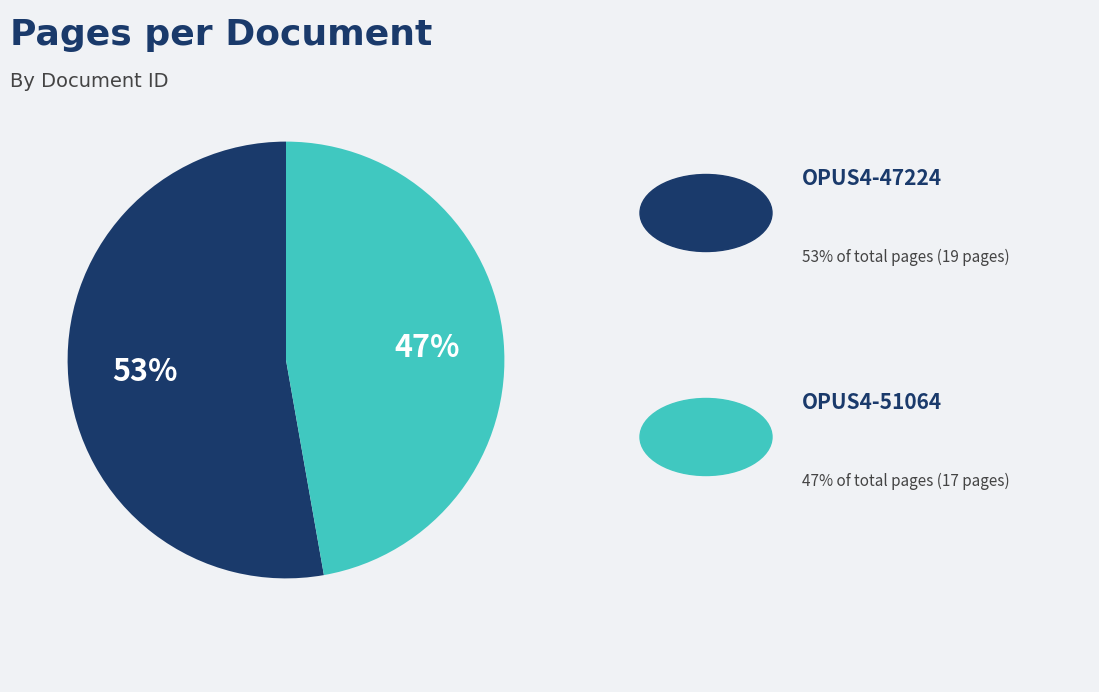

To the nearest percent, what is the difference between the largest and smallest slice percentages?

6%